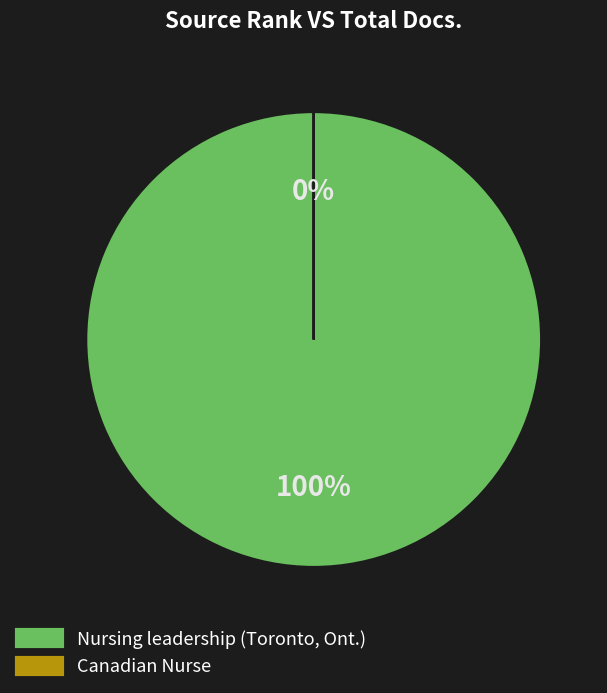

True or false: Nursing leadership (Toronto, Ont.) accounts for 100% of the total.

True